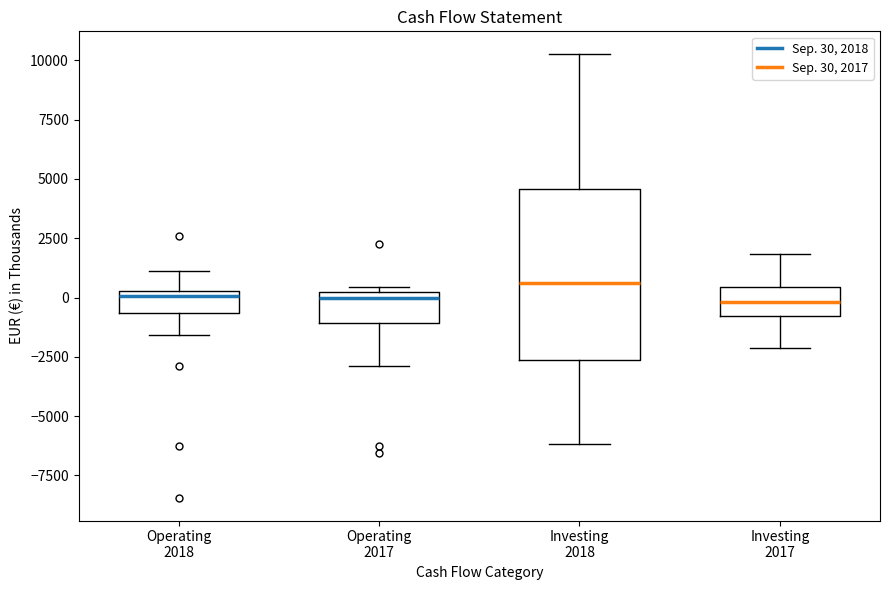

Where does the lower whisker of the box for Operating 2018 end on the y-axis? The values are not printed on the chart, so give them approximately, as read against the axis.

-1500